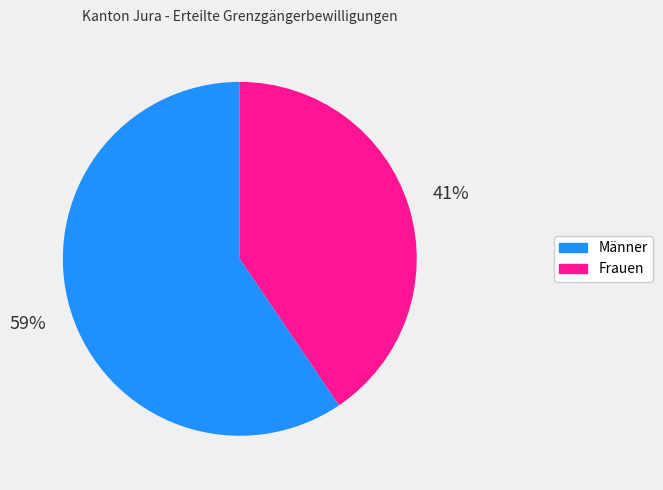

What is the smallest slice in the pie chart?

Frauen